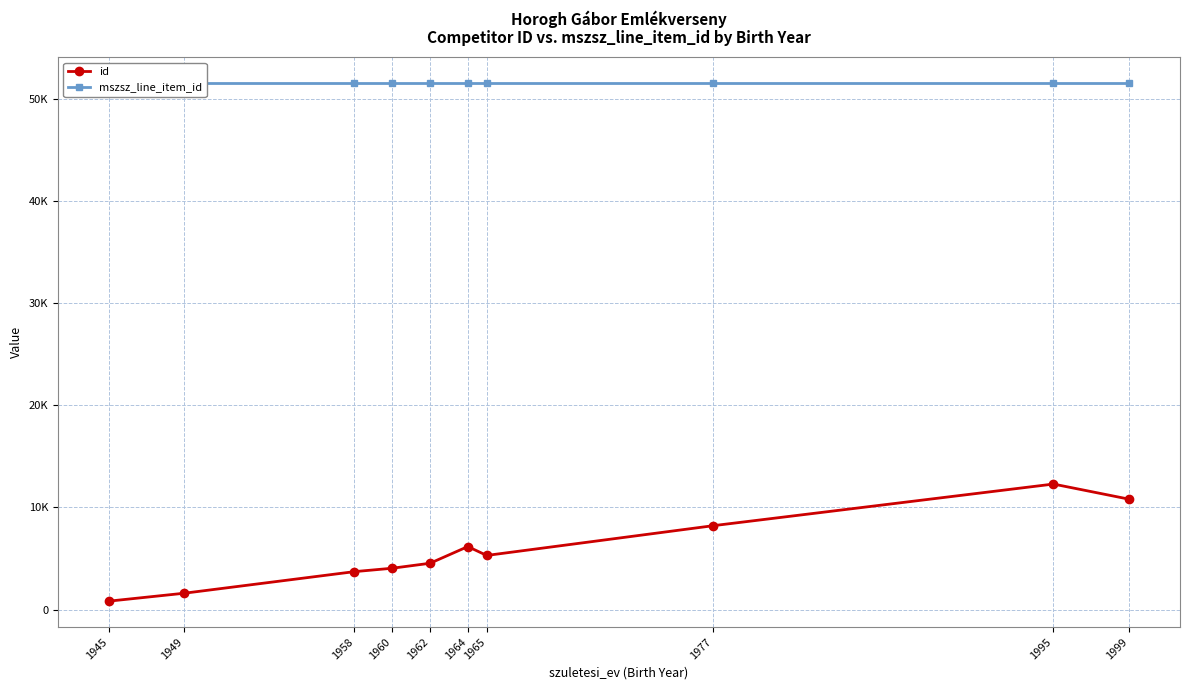

In id, how many points are higher than both neighbors (excluding endpoints)?

2